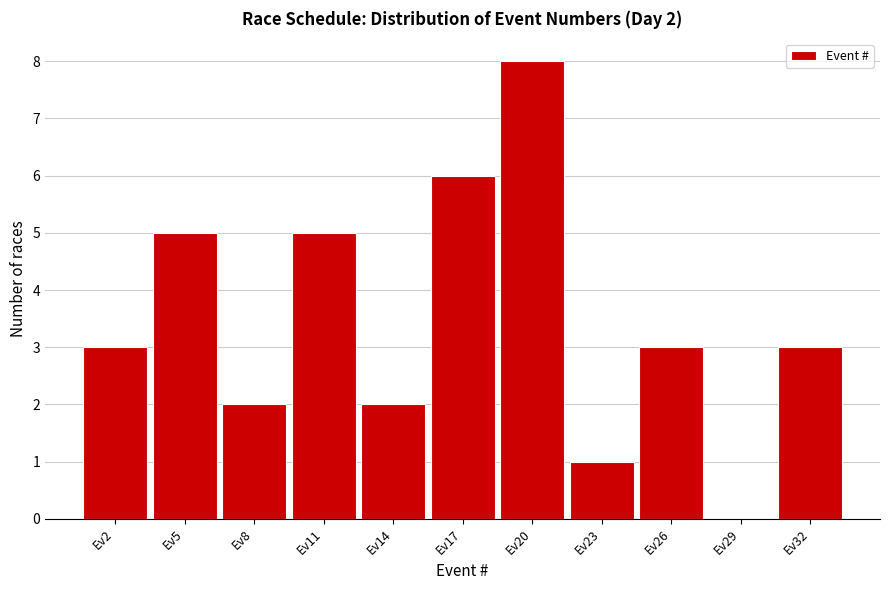

Reading left to right, extract all data points from this chart.

Ev2=3	Ev5=5	Ev8=2	Ev11=5	Ev14=2	Ev17=6	Ev20=8	Ev23=1	Ev26=3	Ev29=0	Ev32=3